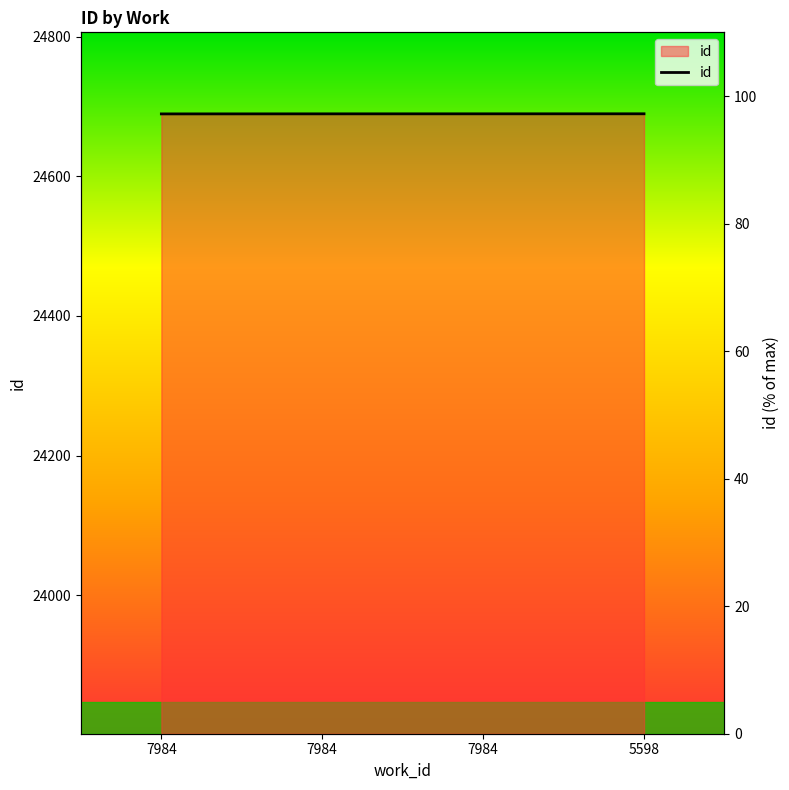

At which category does the chart reach its peak across all series?

5598